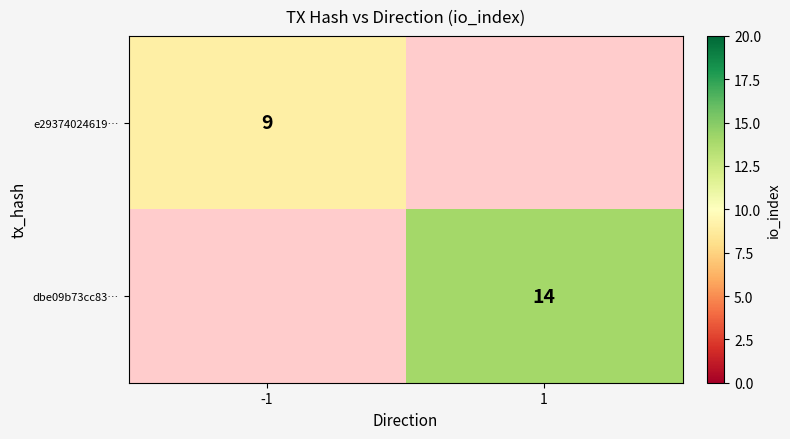

True or false: e29374024619… has a value of 9 at -1.

True